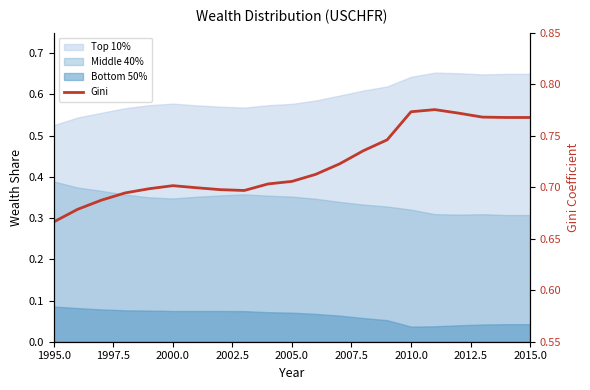

Between 2000.0 and 2010.0, which is larger?

2010.0